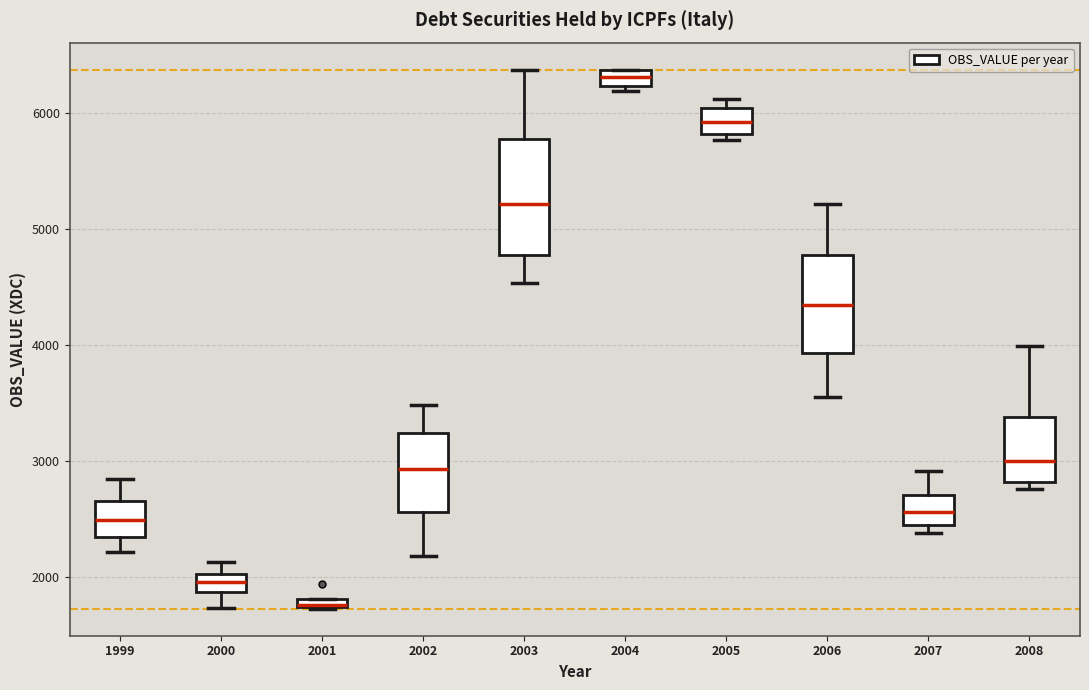

Which box is the tallest, from its lower edge to its upper edge?

2003